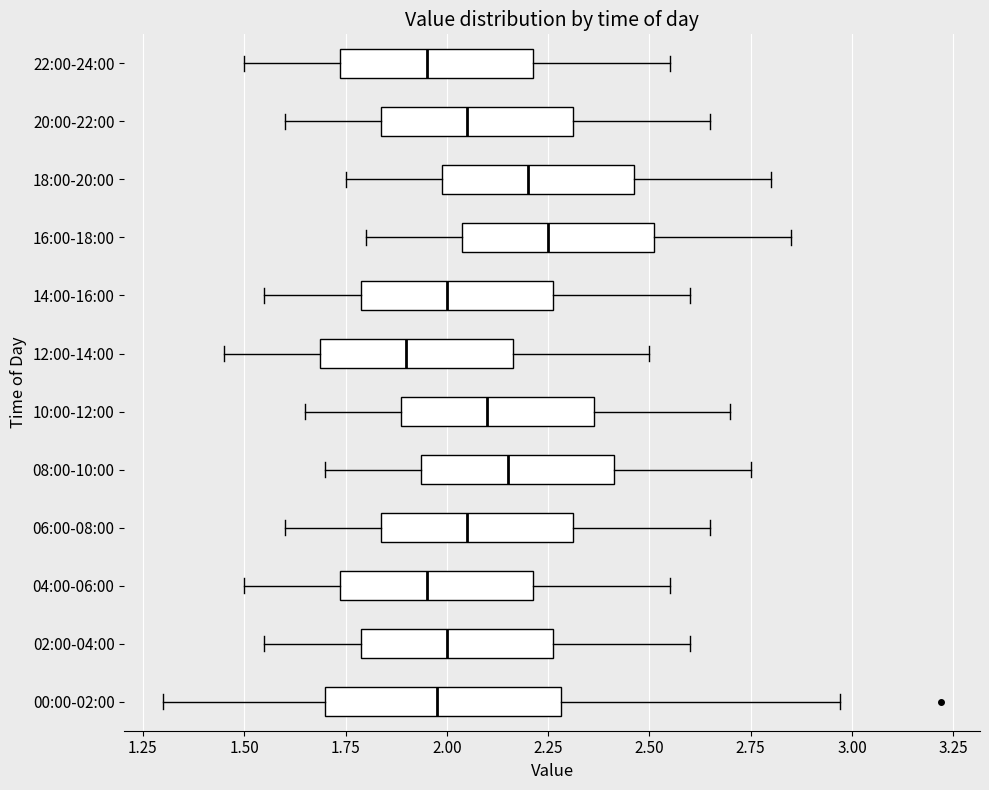

Where is the left edge of the box for 06:00-08:00 on the x-axis? The values are not printed on the chart, so give them approximately, as read against the axis.

1.85